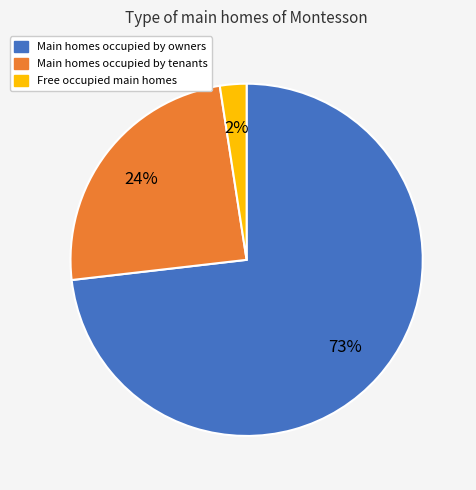

Is it true that Free occupied main homes is 17% of the pie?

False